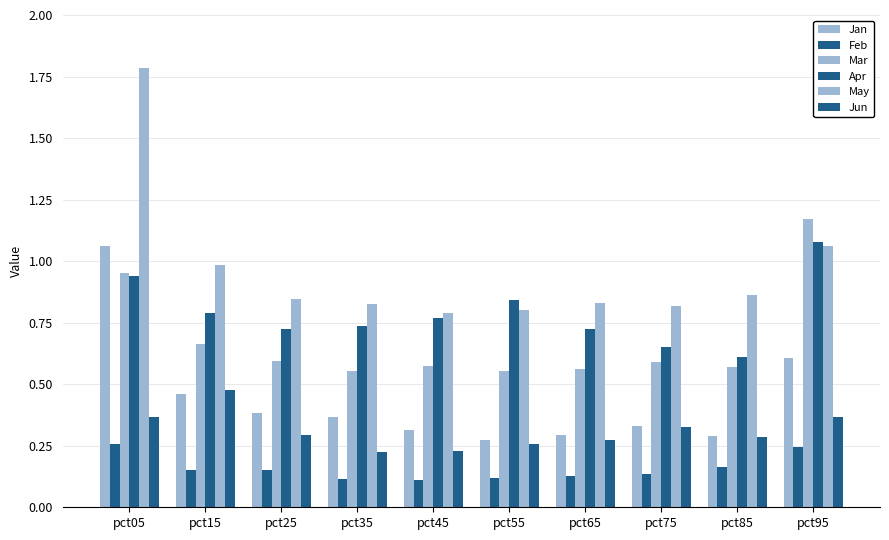

What is the difference between the maximum and minimum values in the Apr series?

0.5